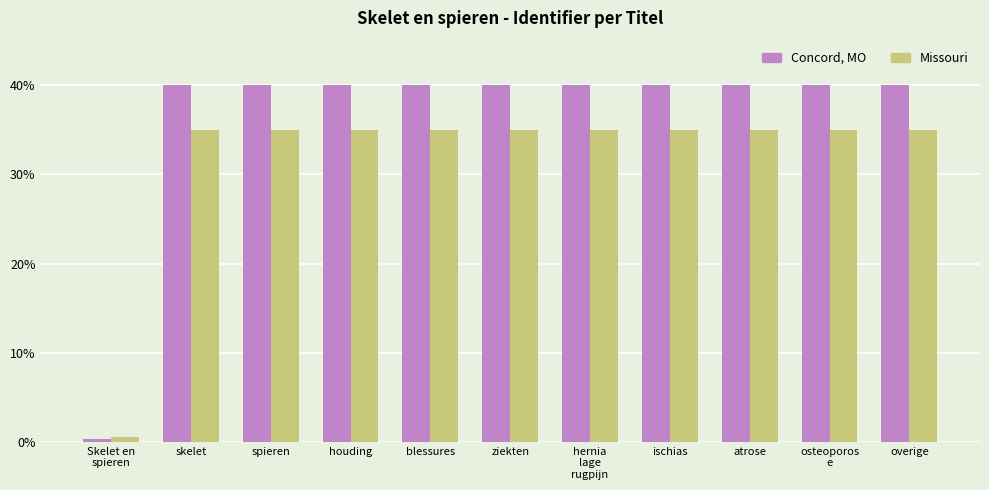

What is the label of the 7th bar from the left?

hernia
lage
rugpijn